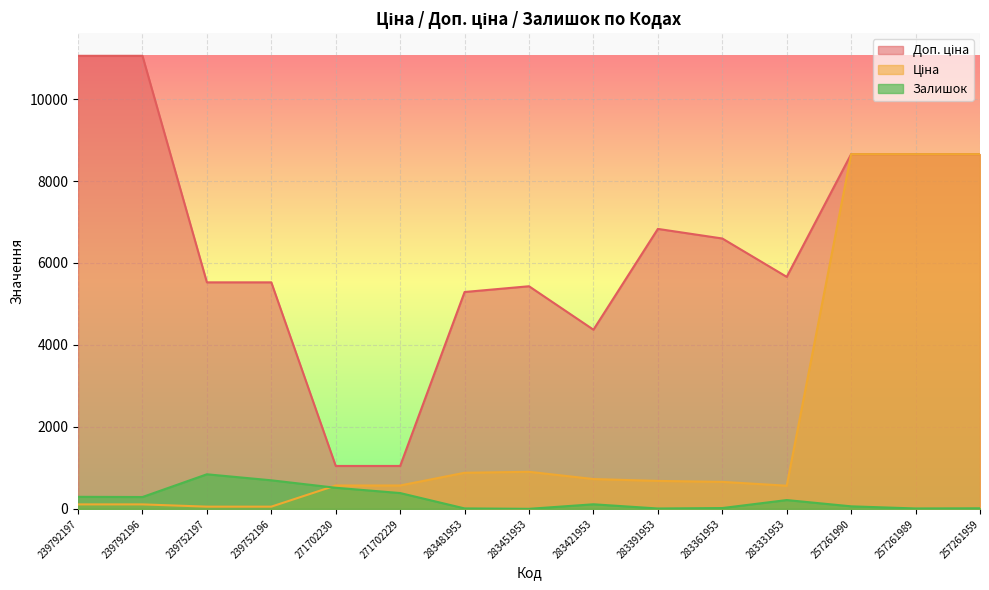

Which series has the widest spread of values?

Доп. ціна